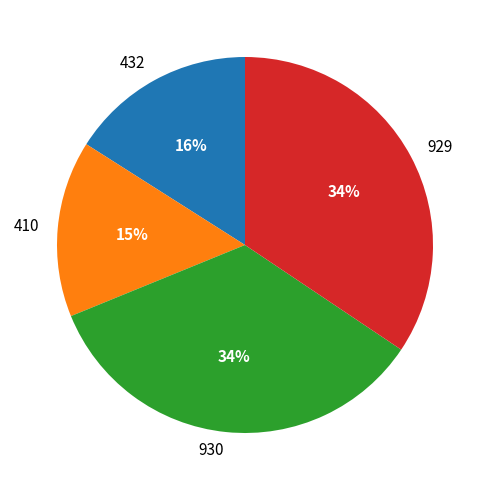

Which category has the smallest portion of the pie?

410